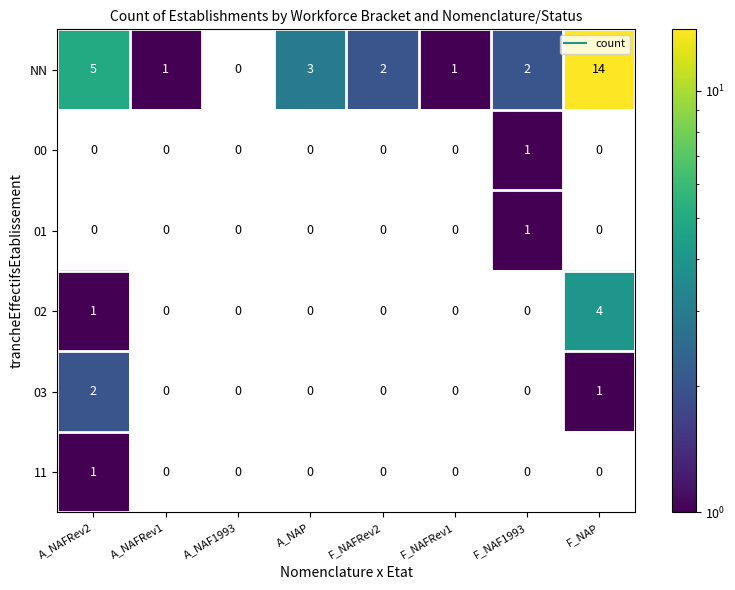

At how many categories does at least one series exceed 8?

1